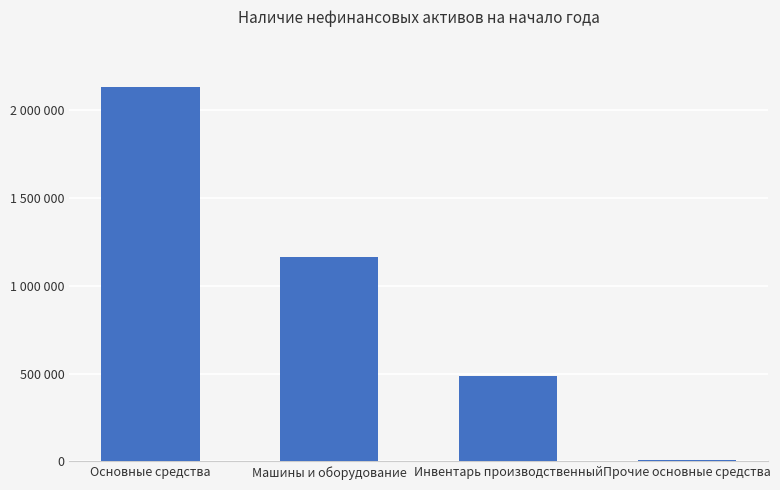

Are the bars horizontal?

No